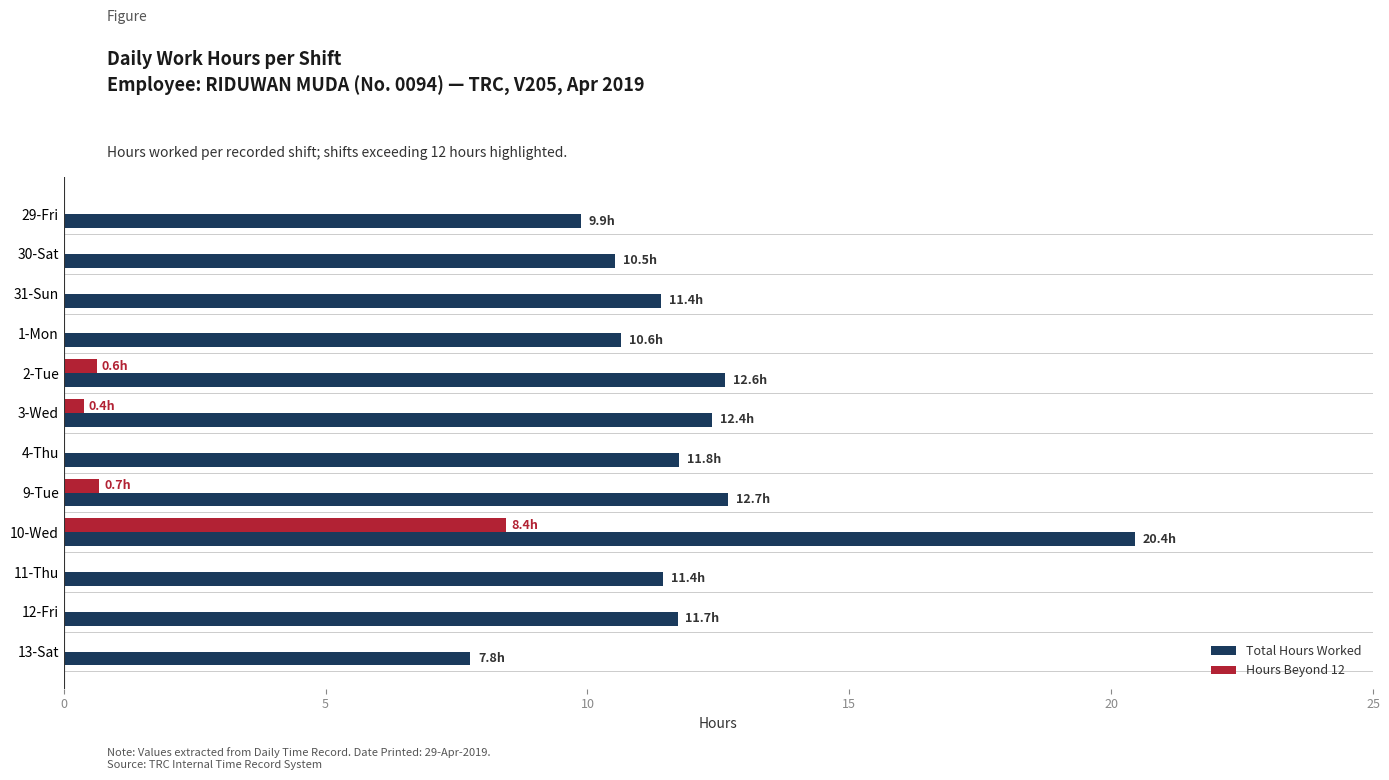

Which series has the widest spread of values?

Total Hours Worked